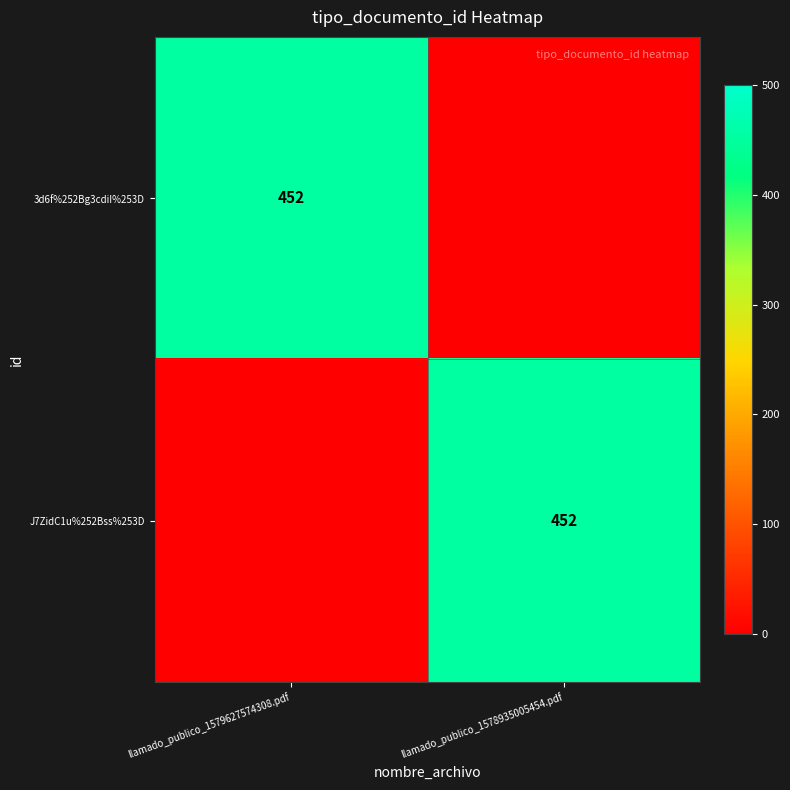

The 3d6f%252Bg3cdiI%253D series shows 452 at llamado_publico_1579627574308.pdf. True or false?

True